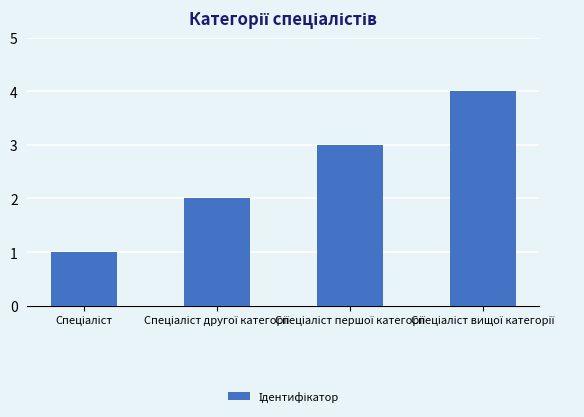

What is the maximum value shown in the chart?

4